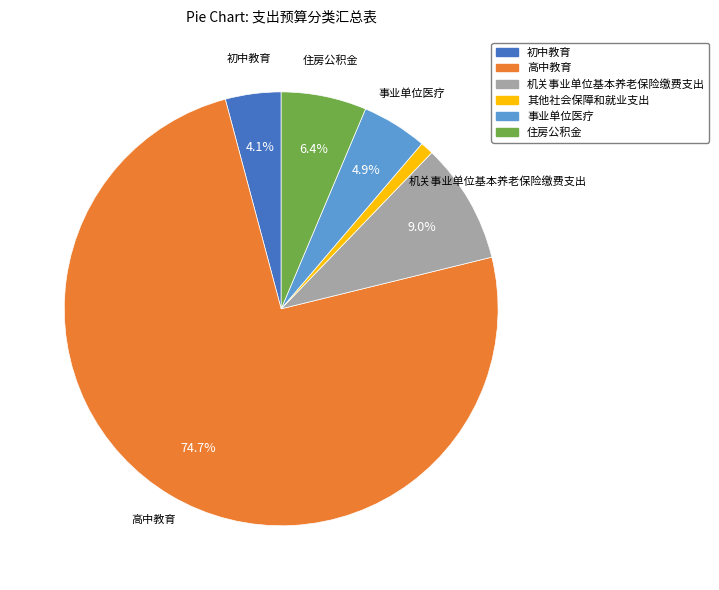

Combined, do 机关事业单位基本养老保险缴费支出 and 初中教育 account for over 50%?

No